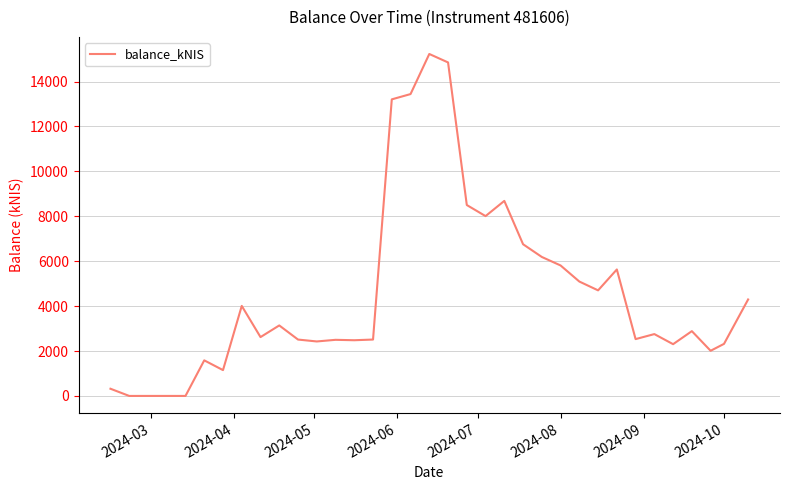

What is the greatest value displayed?

15229.4